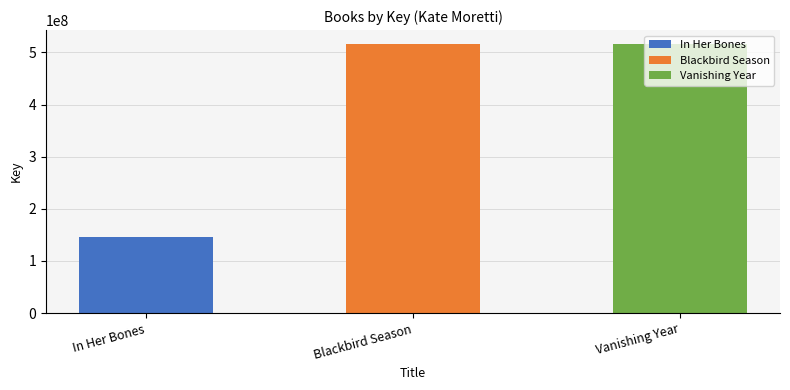

Are the bars horizontal?

No